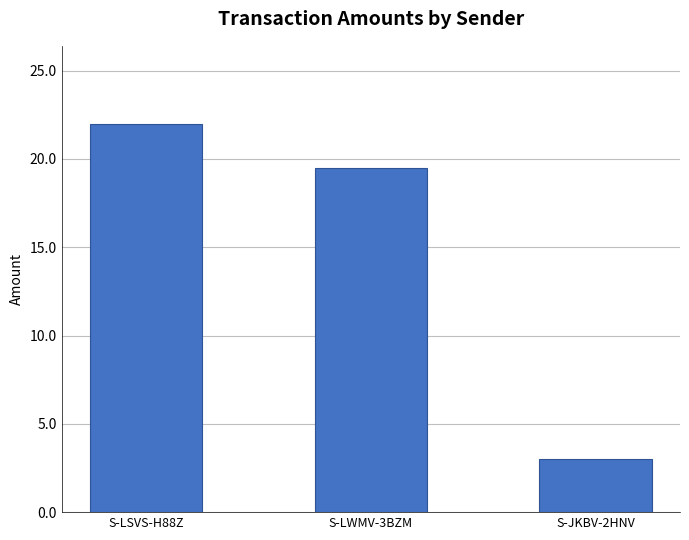

Reading right to left, list all the values displayed in this chart.

3.0	19.5	22.0